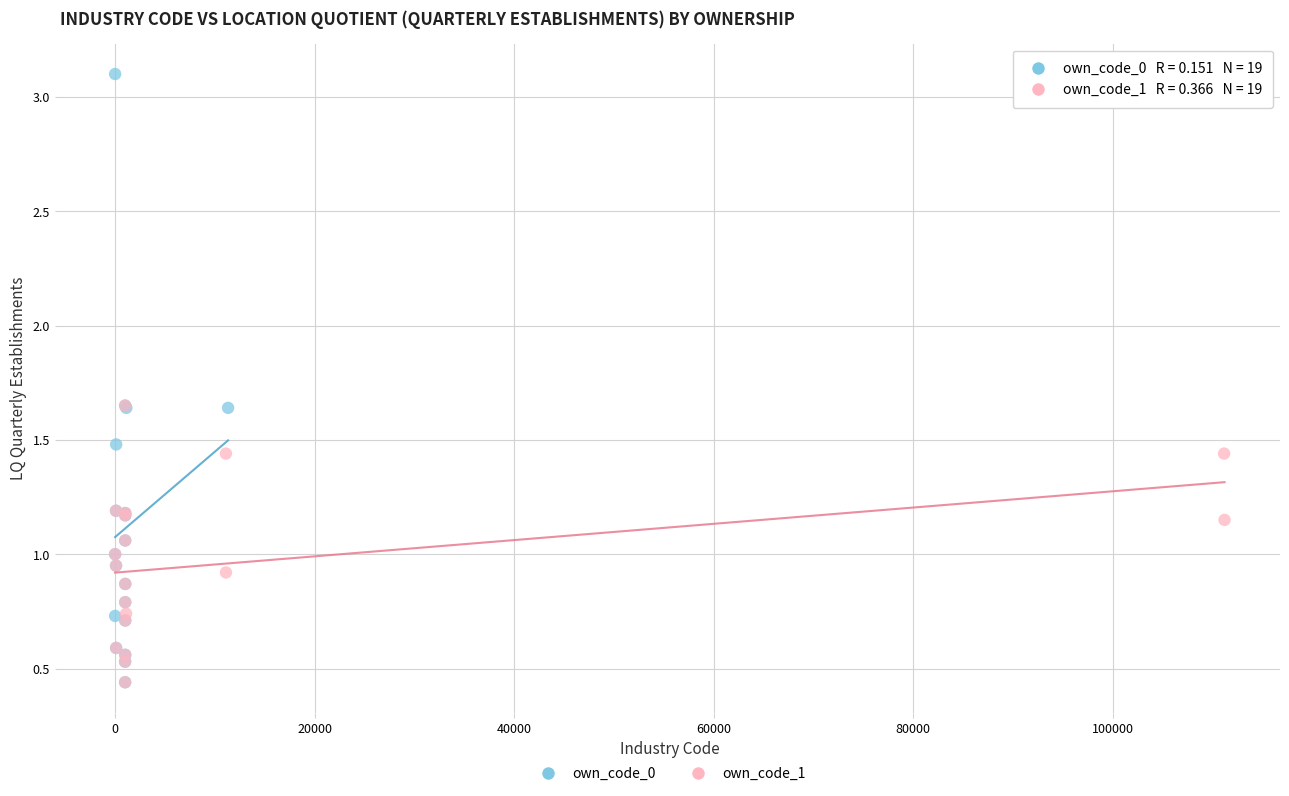

Which series reaches the maximum Y coordinate?

own_code_0